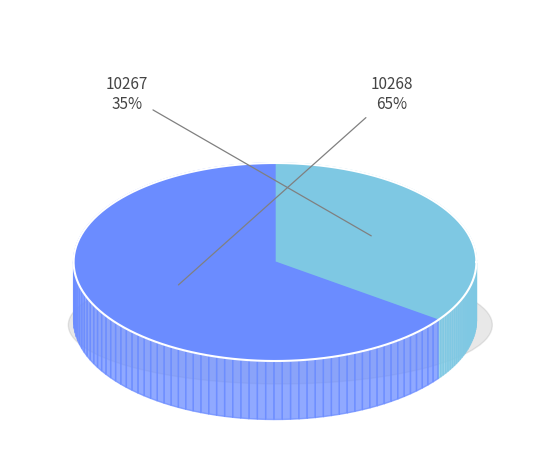

What is the smallest slice in the pie chart?

10267